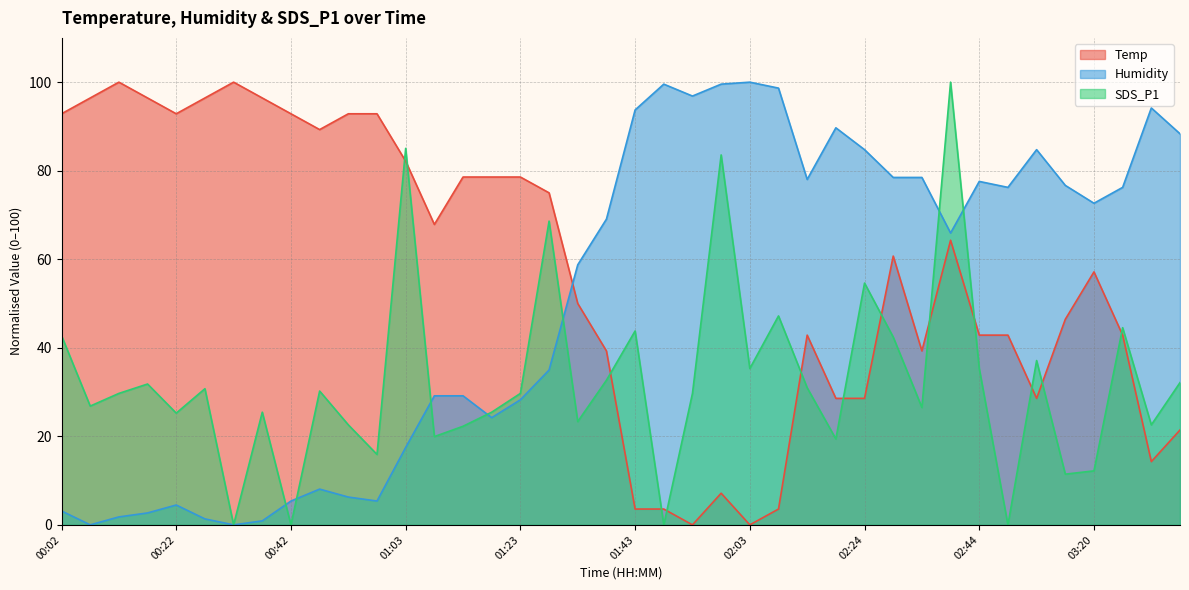

At which category does Humidity reach its first local peak?

00:22